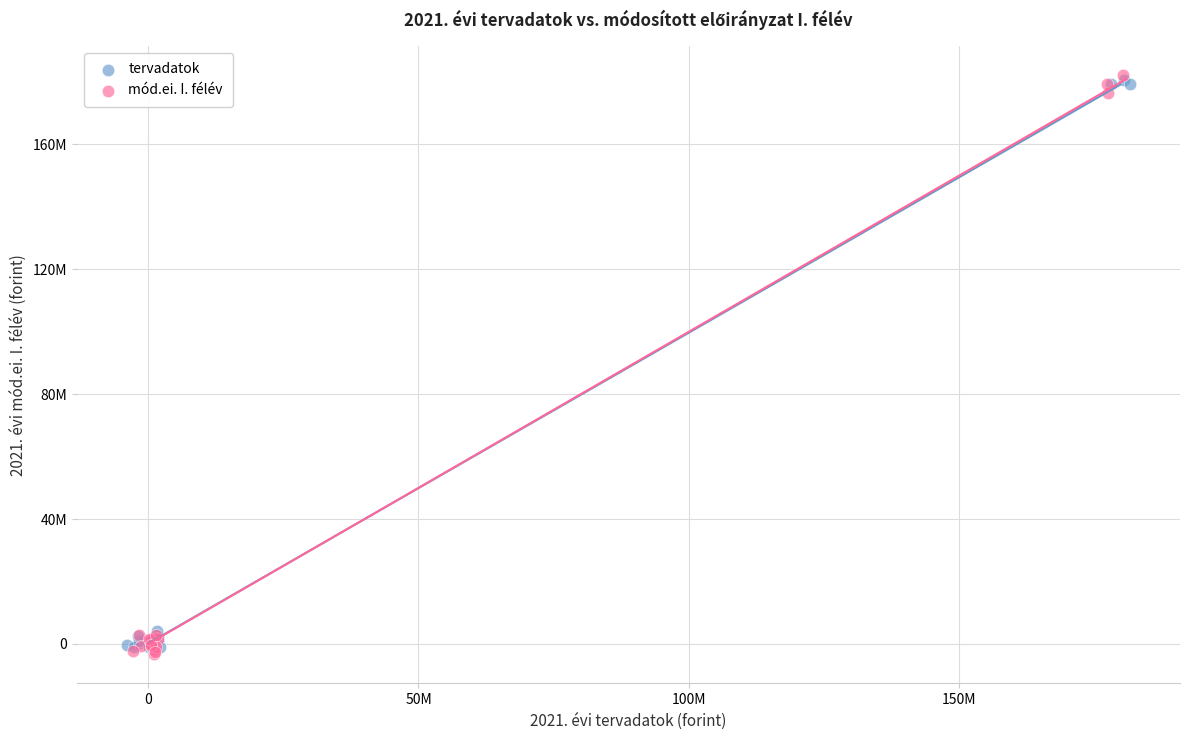

Which series has the largest Y range (max minus min)?

mód.ei. I. félév